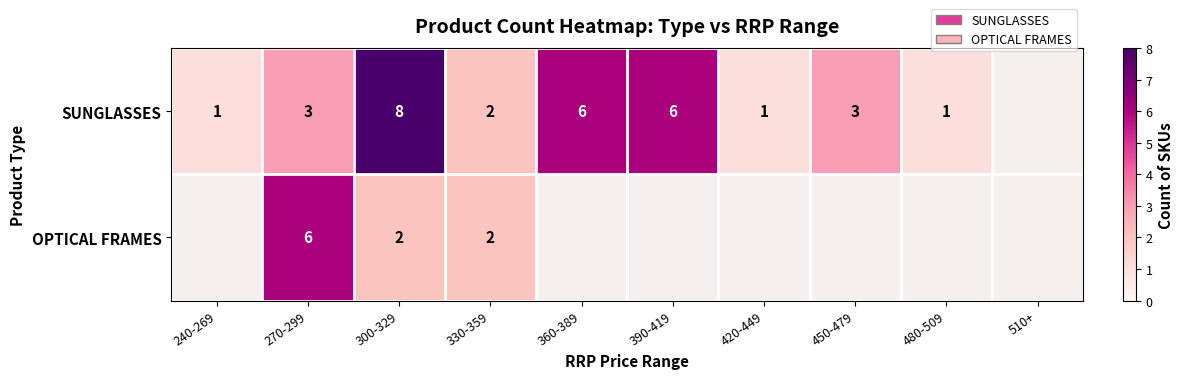

What is the total value across all series at 270-299?

9